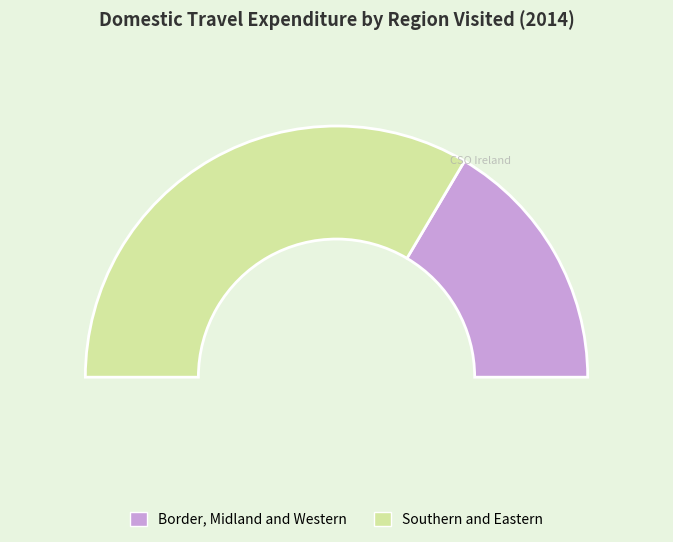

Which category has the biggest portion of the pie?

Southern and Eastern